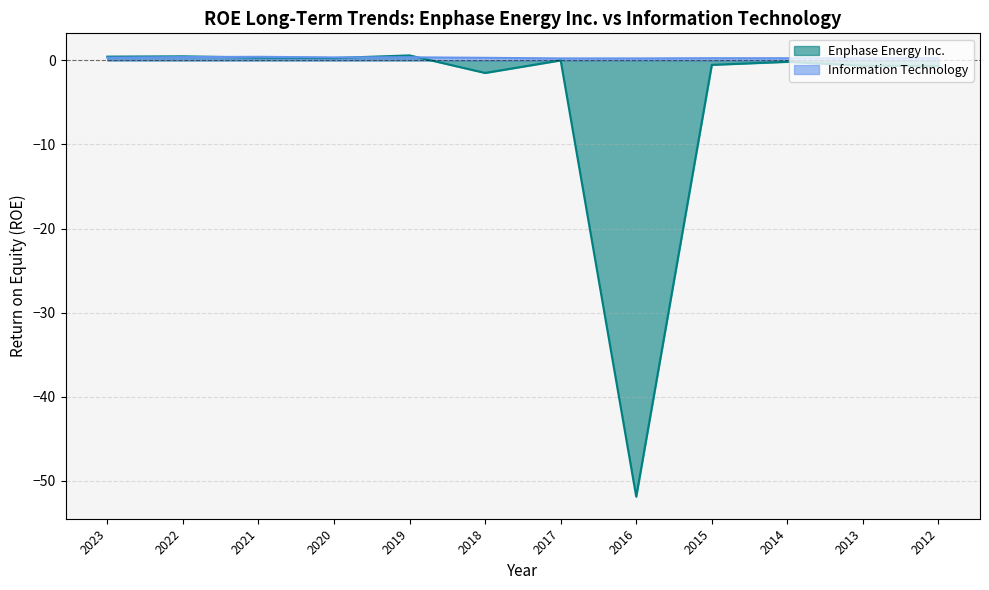

What is the sum of the Information Technology values at 2020 and 2016?

0.6